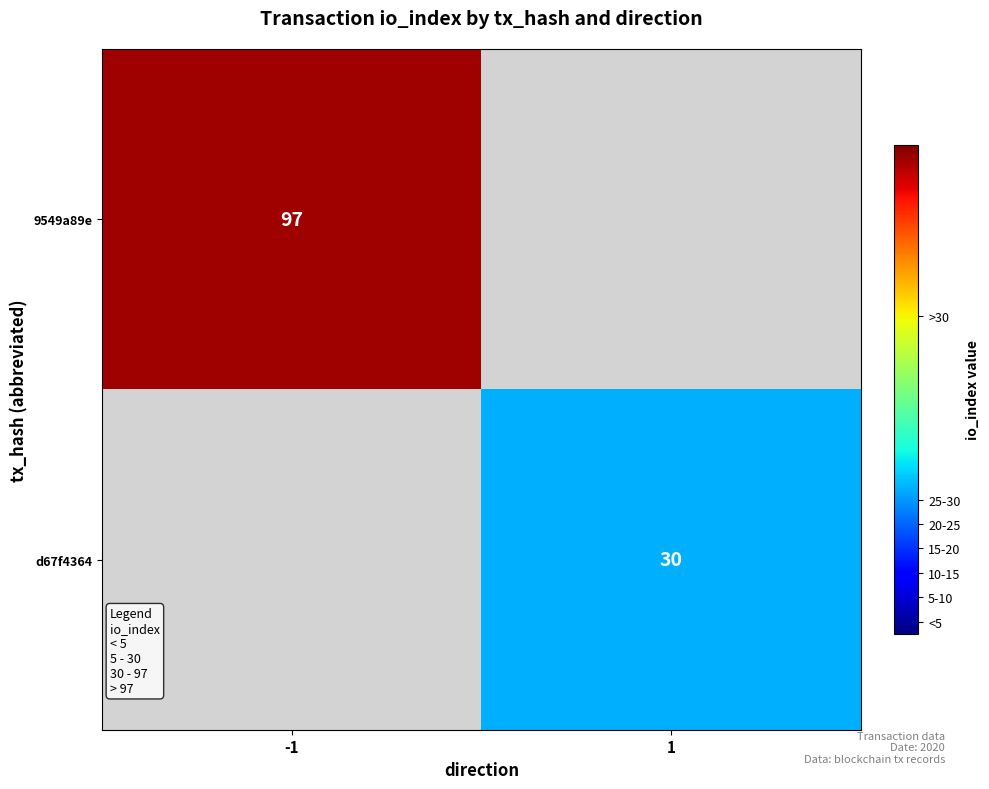

The d67f4364 series shows 21 at 1. True or false?

False